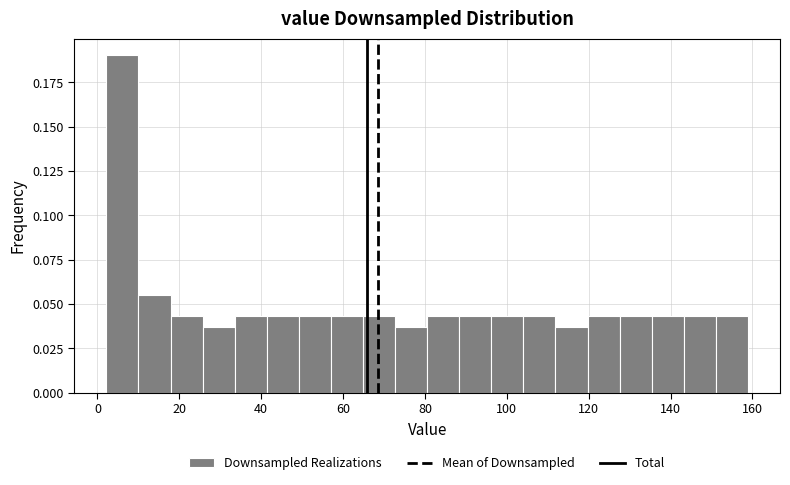

Around what value on the x-axis is the tallest bar? Give the approximate position of its centre, as read against the axis.

6